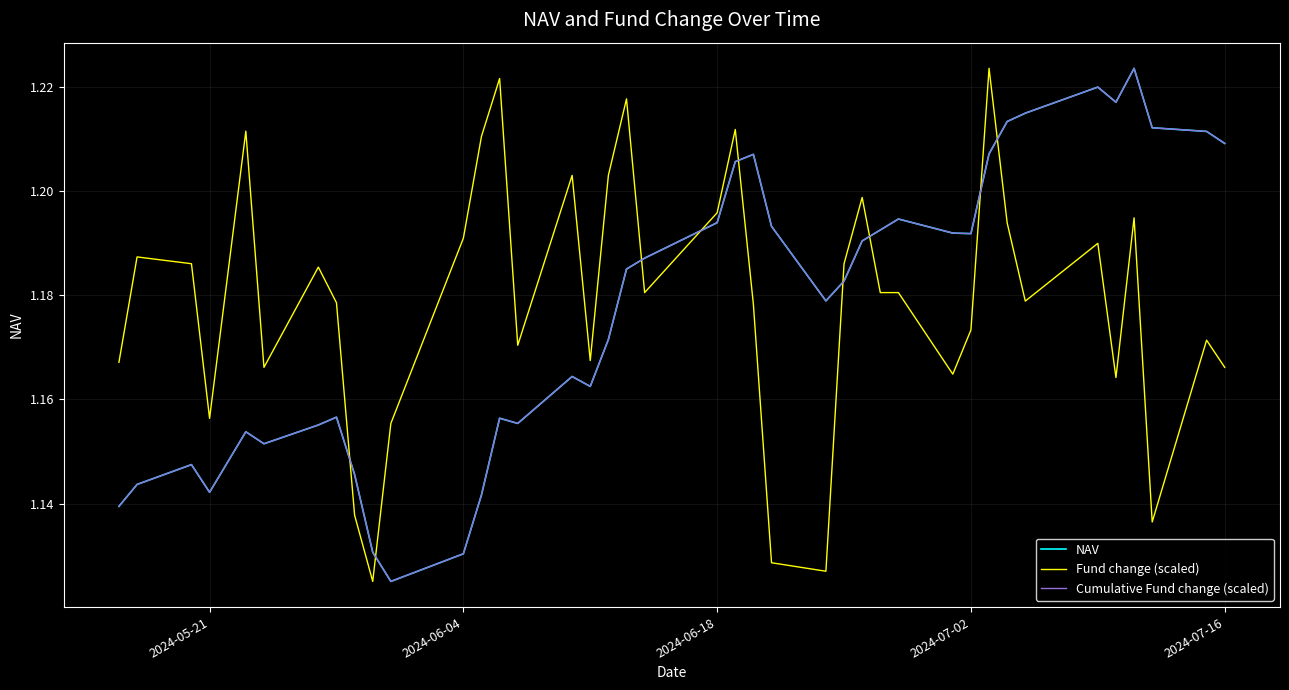

How many interior local valleys does the Fund change (scaled) series have?

11